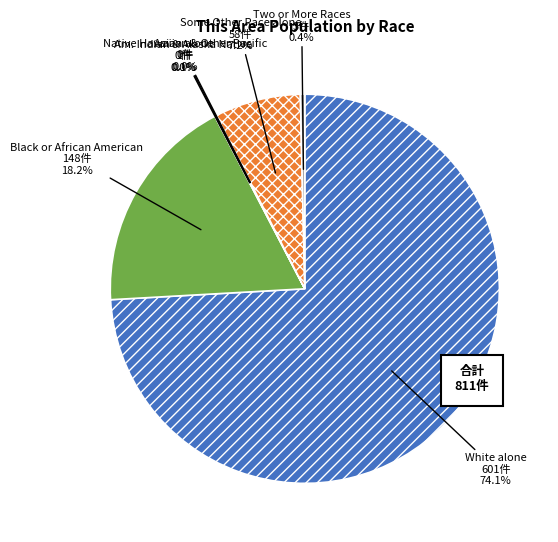

What percentage is the Some Other Race alone slice, to the nearest percent?

7%